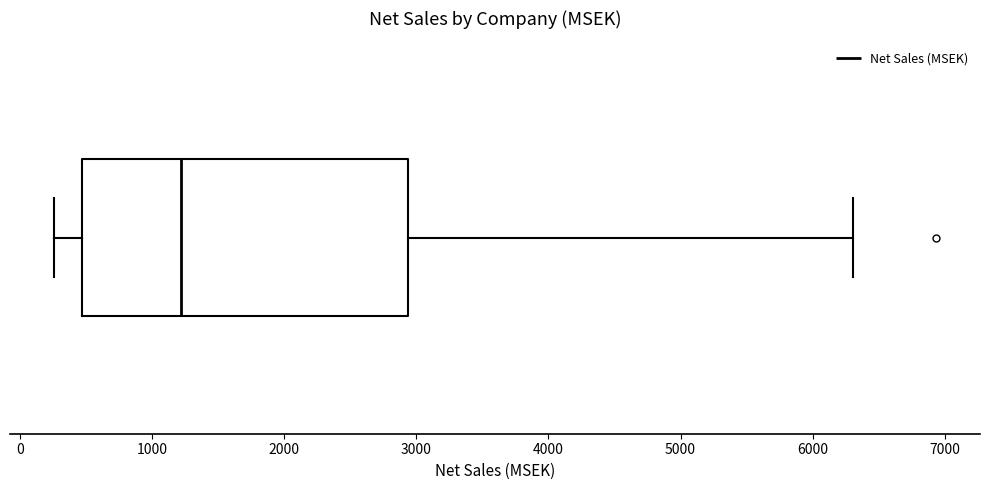

Where is the left edge of the box on the x-axis? The values are not printed on the chart, so give them approximately, as read against the axis.

500